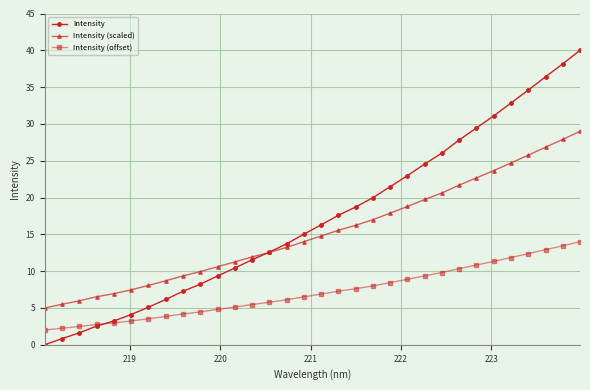

Rank the series by their maximum value, from highest to lowest.

Intensity, Intensity (scaled), Intensity (offset)